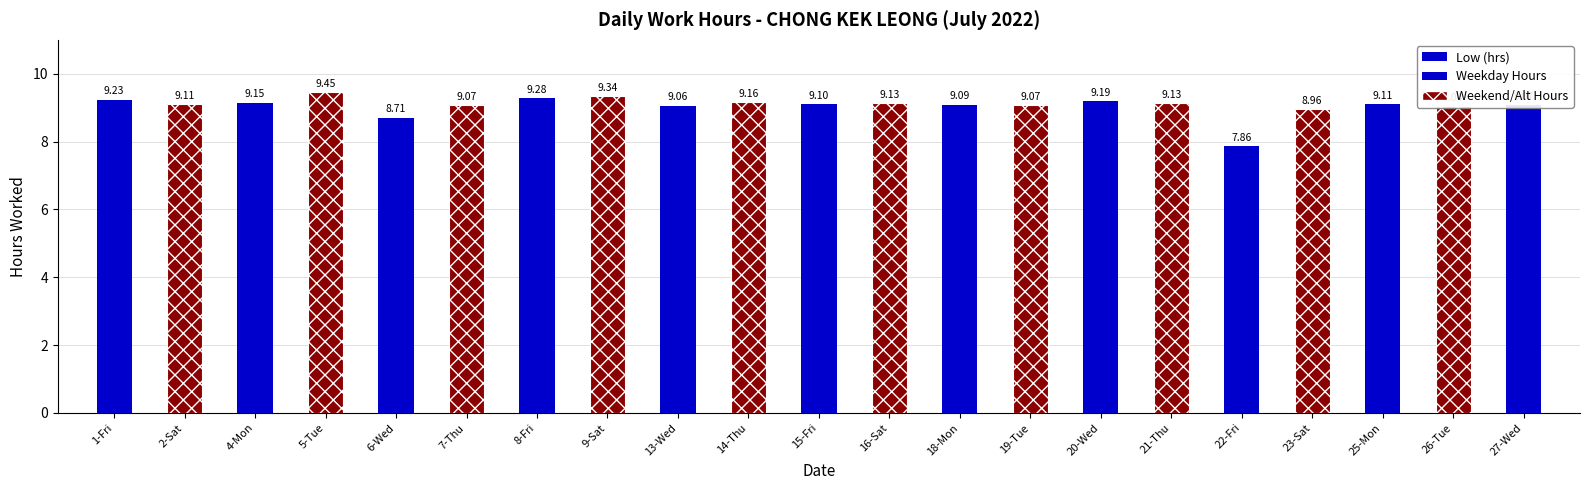

Rank the categories by value from lowest to highest.

22-Fri, 6-Wed, 23-Sat, 26-Tue, 13-Wed, 7-Thu, 19-Tue, 27-Wed, 18-Mon, 15-Fri, 2-Sat, 25-Mon, 16-Sat, 21-Thu, 4-Mon, 14-Thu, 20-Wed, 1-Fri, 8-Fri, 9-Sat, 5-Tue